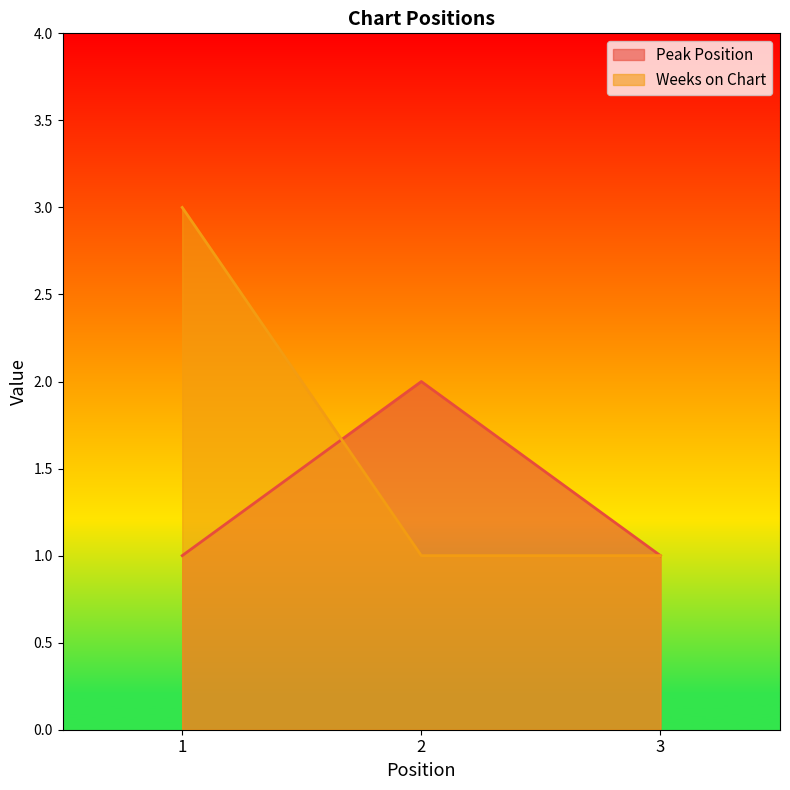

What is the lowest value of the Peak Position series?

1